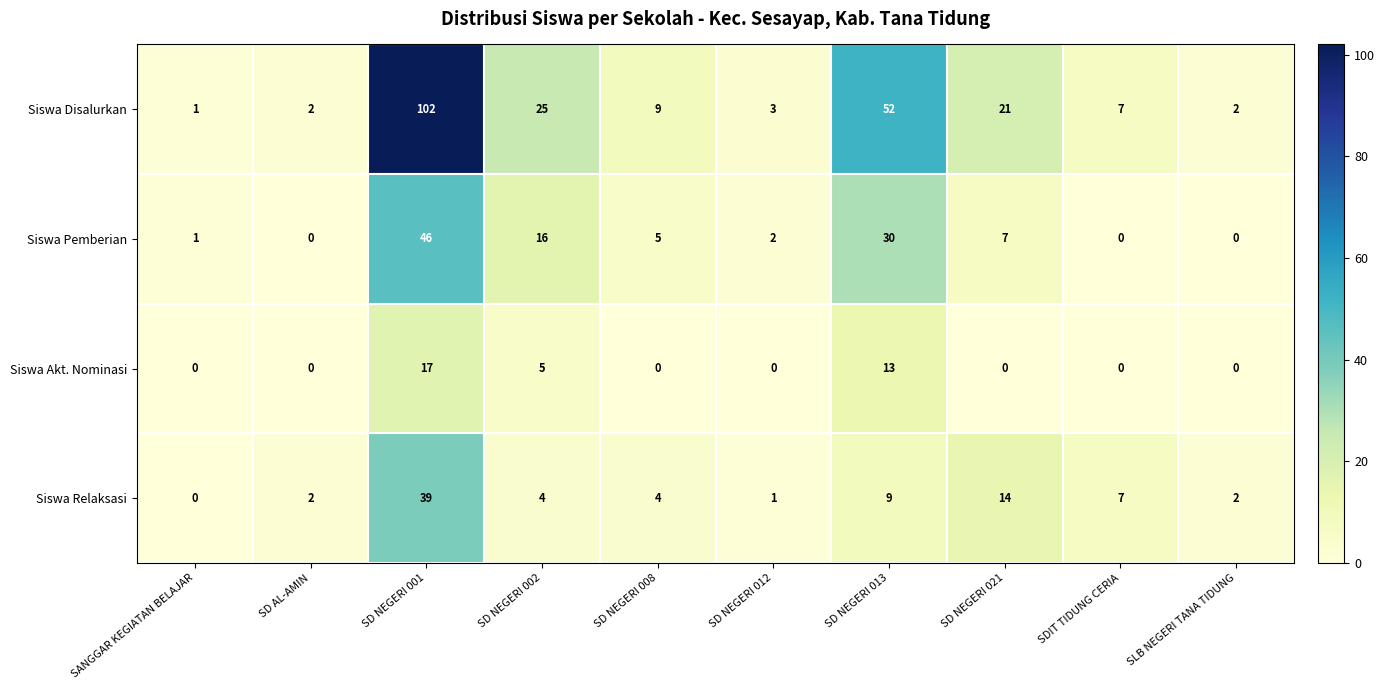

What is the average value of the Siswa Akt. Nominasi series?

4